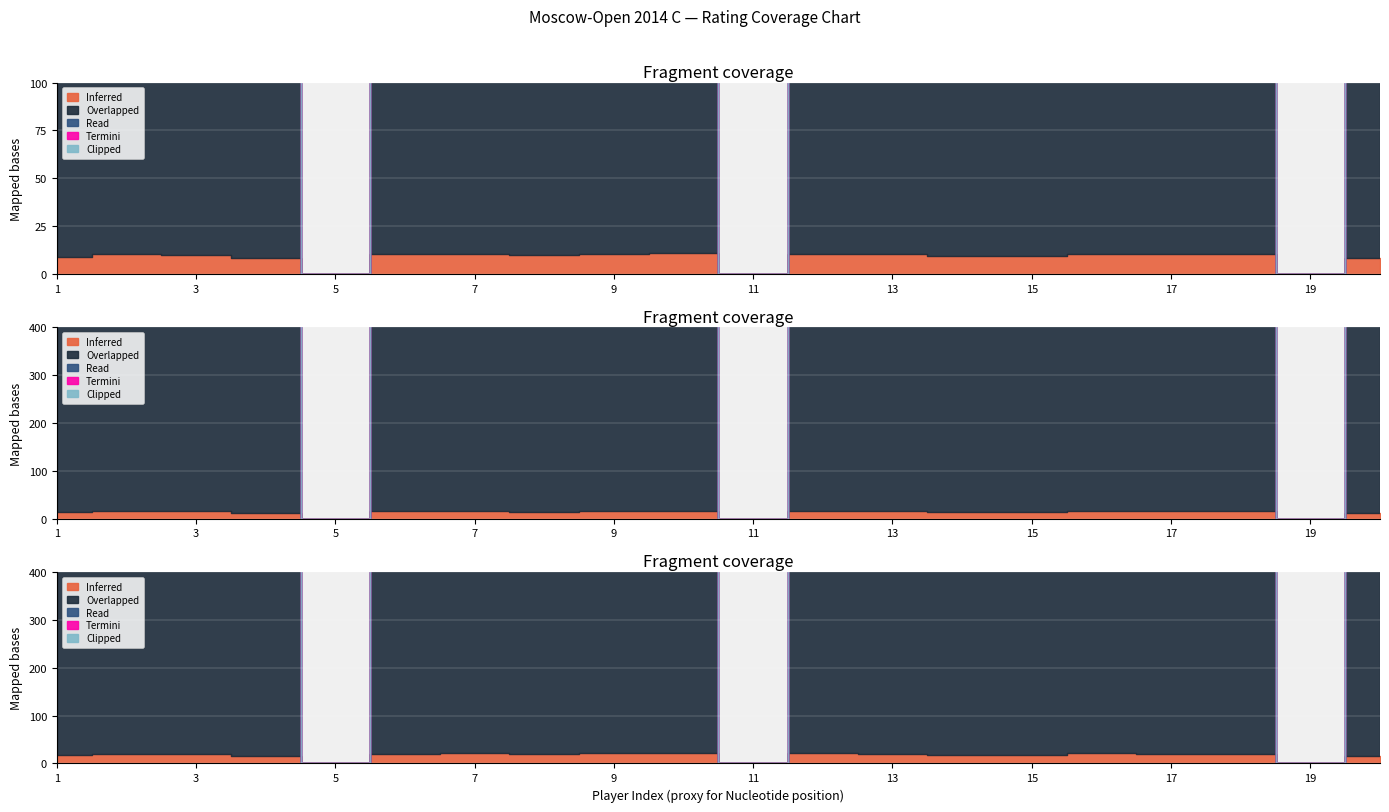

Does the chart display data point markers on the line(s)?

No